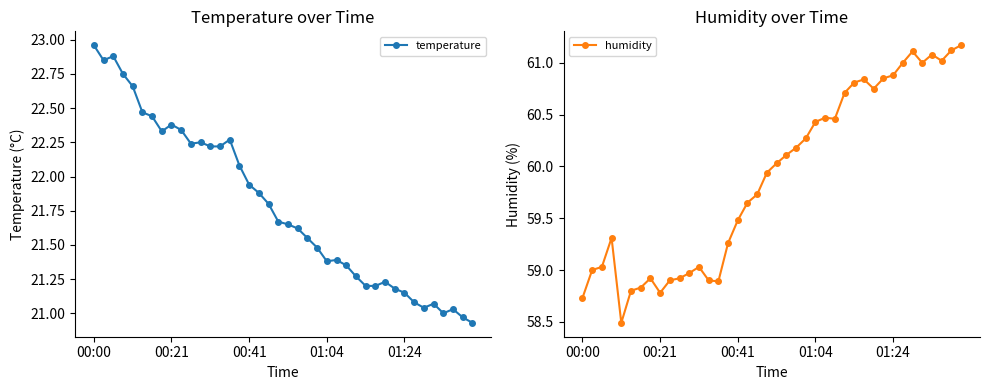

Which series has the largest total across all categories?

humidity